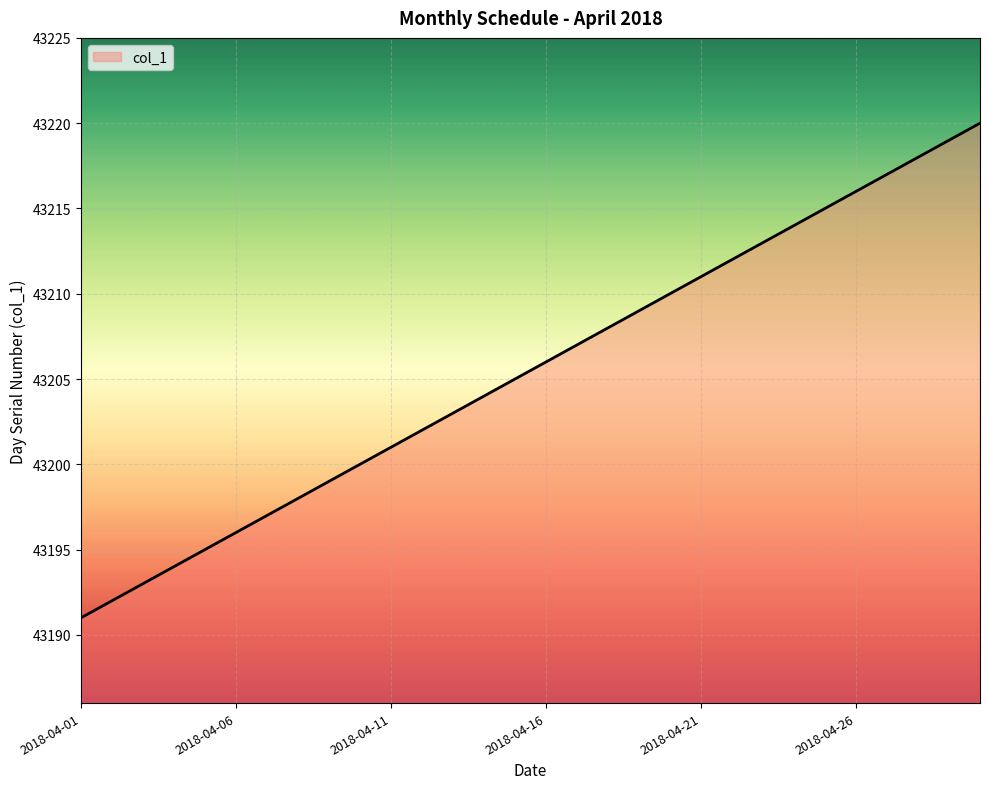

How many values are below 43206?

15